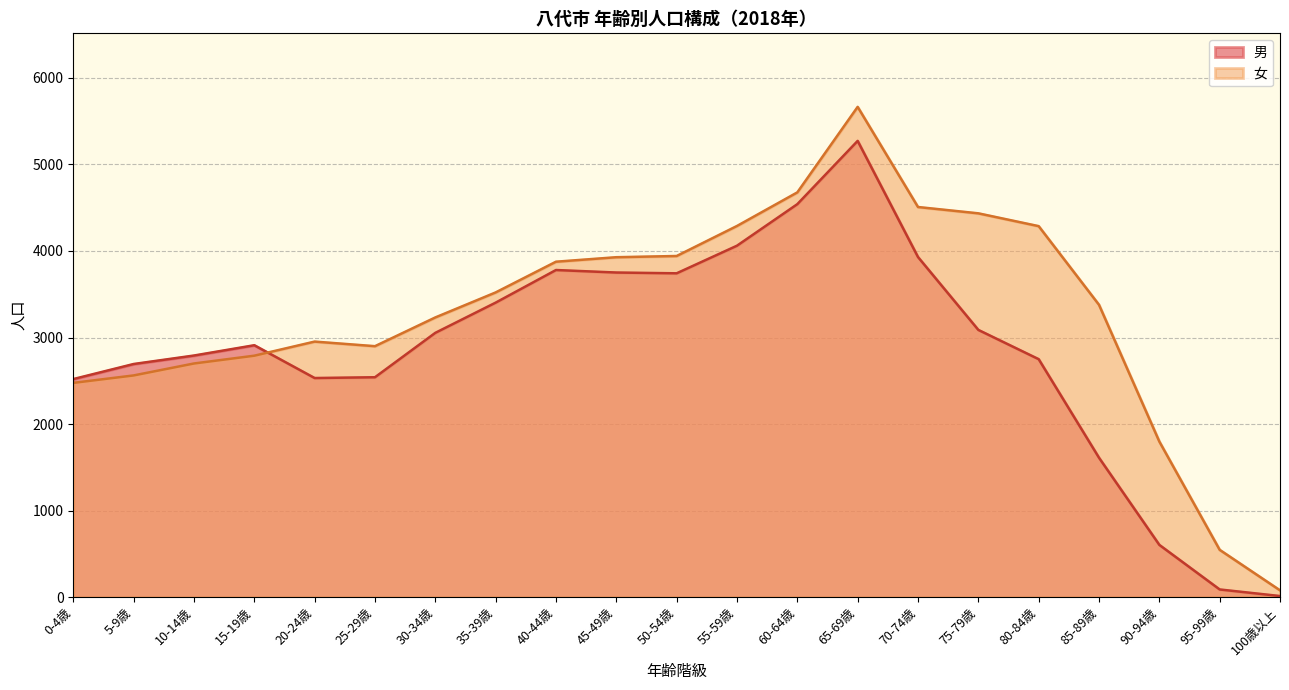

How many interior local valleys does the 男 series have?

2